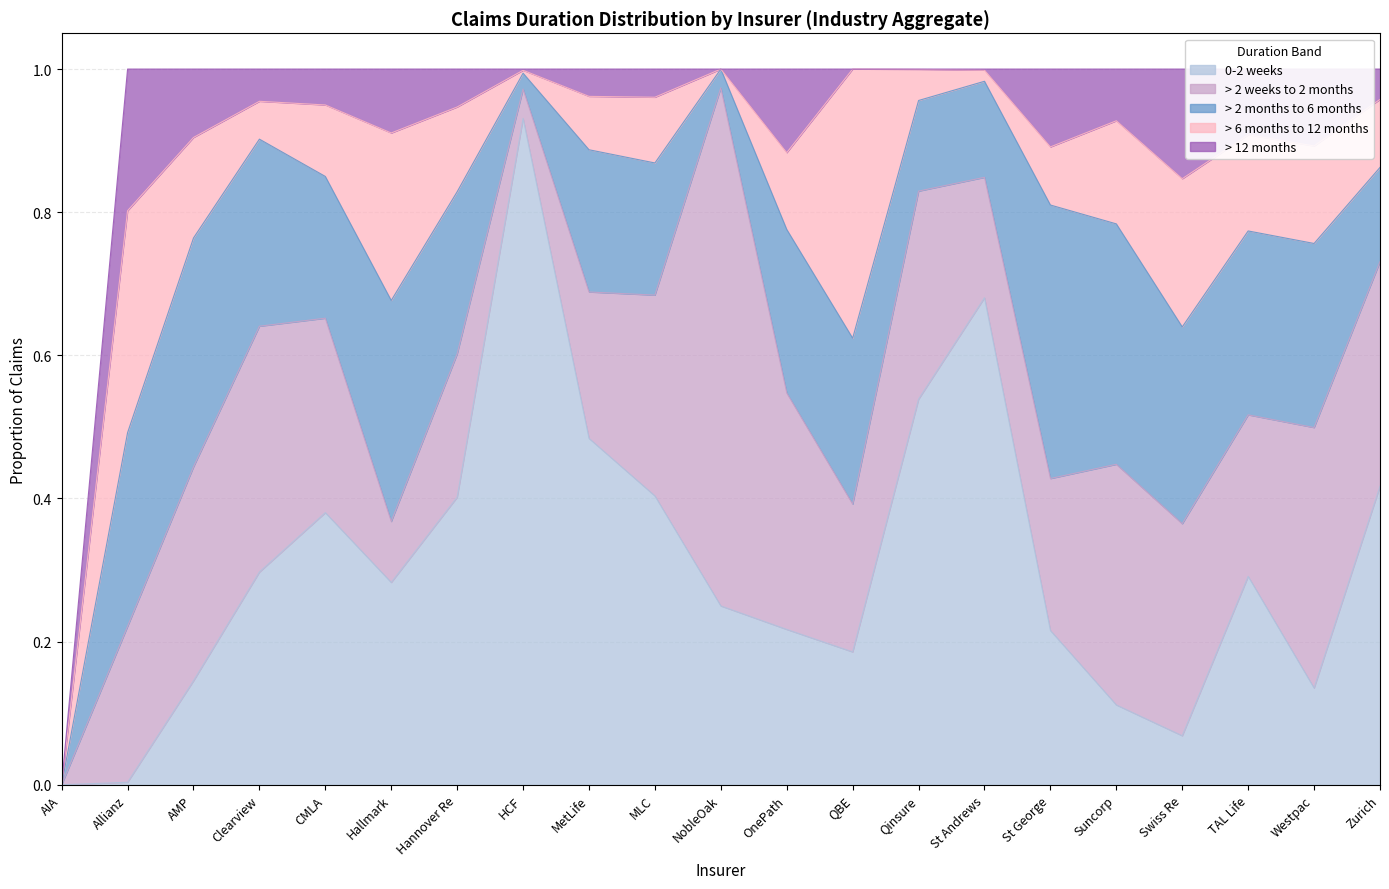

What is the label of the 8th point from the right?

Qinsure